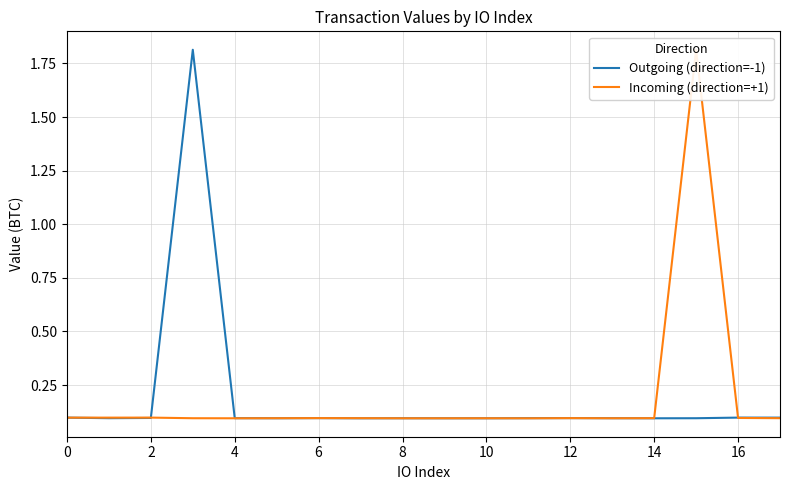

True or false: Outgoing (direction=-1) and Incoming (direction=+1) intersect in this chart.

True